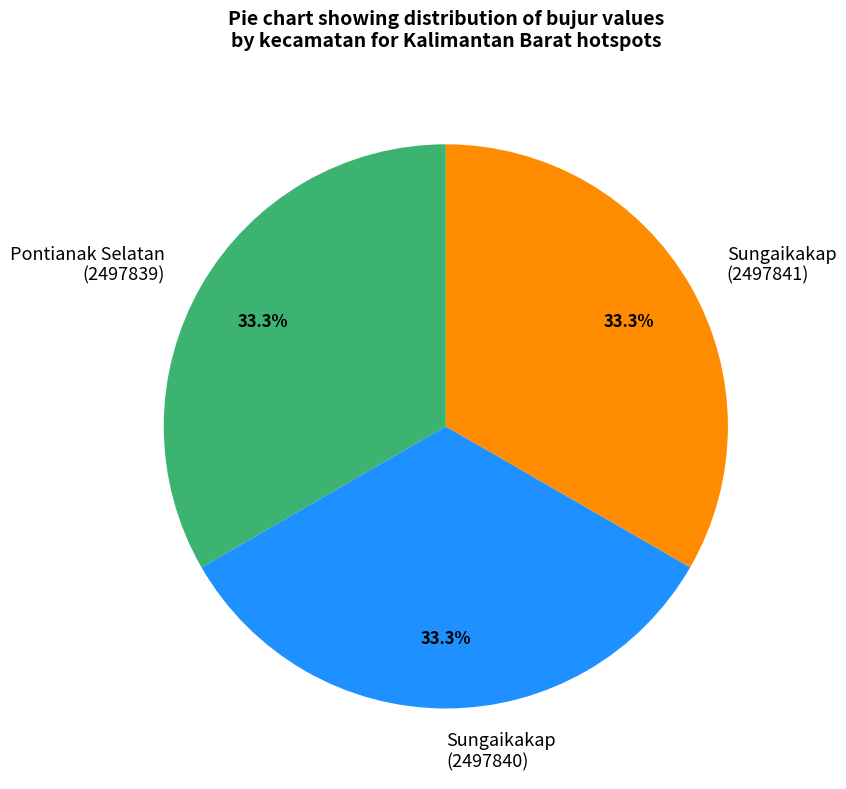

Approximately how many times larger is the value at Pontianak Selatan (2497839) compared to Sungaikakap (2497841)?

1.0